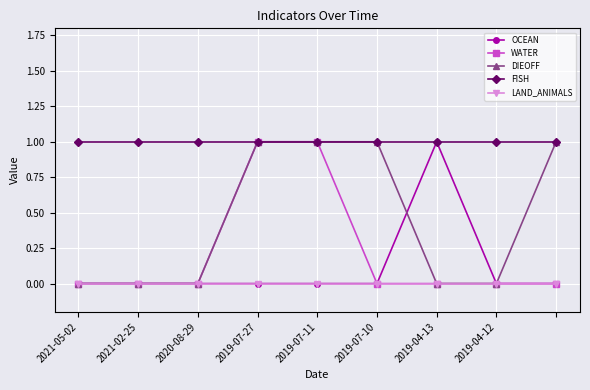

True or false: LAND_ANIMALS has more than 0 interior local peaks.

False